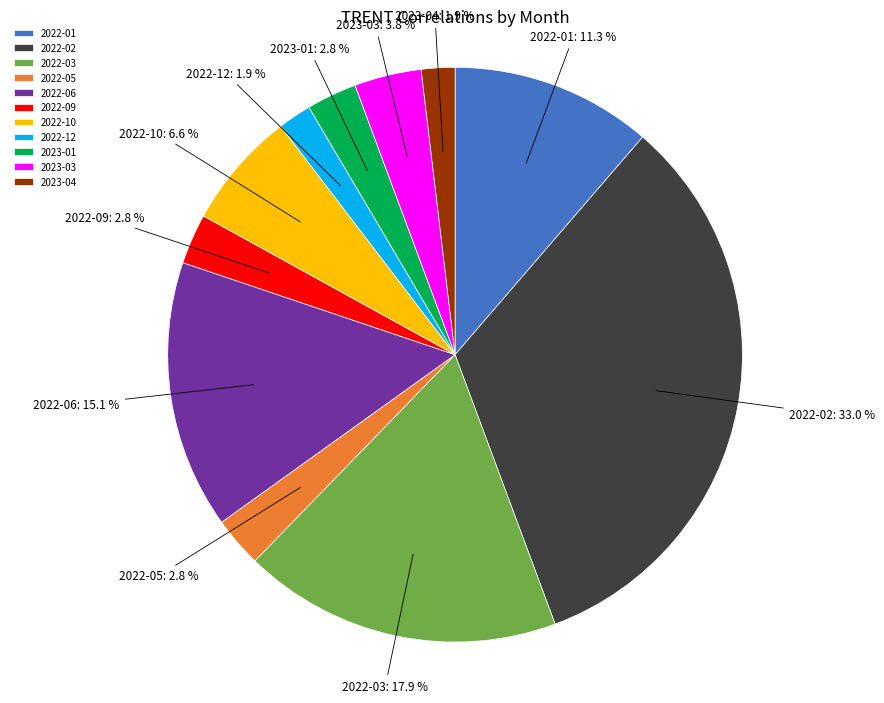

Count the number of slices in the pie.

11